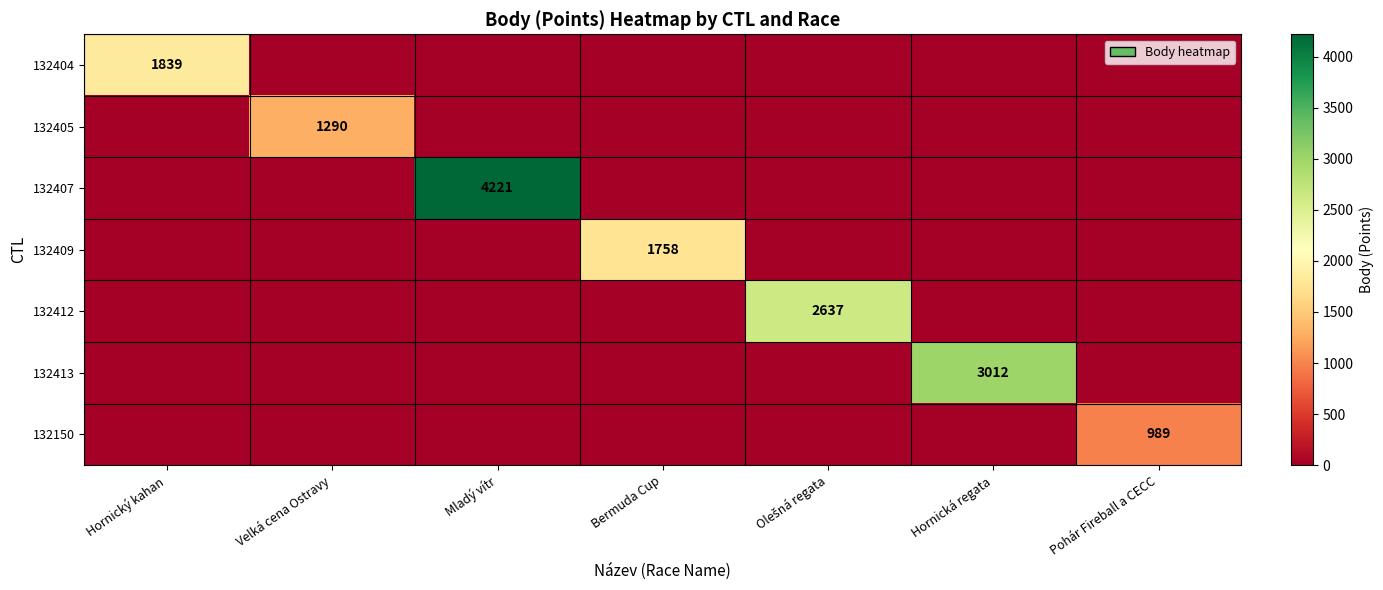

List the labels in order of 132409 value, smallest first.

Hornický kahan, Velká cena Ostravy, Mladý vítr, Olešná regata, Hornická regata, Pohár Fireball a CECC, Bermuda Cup